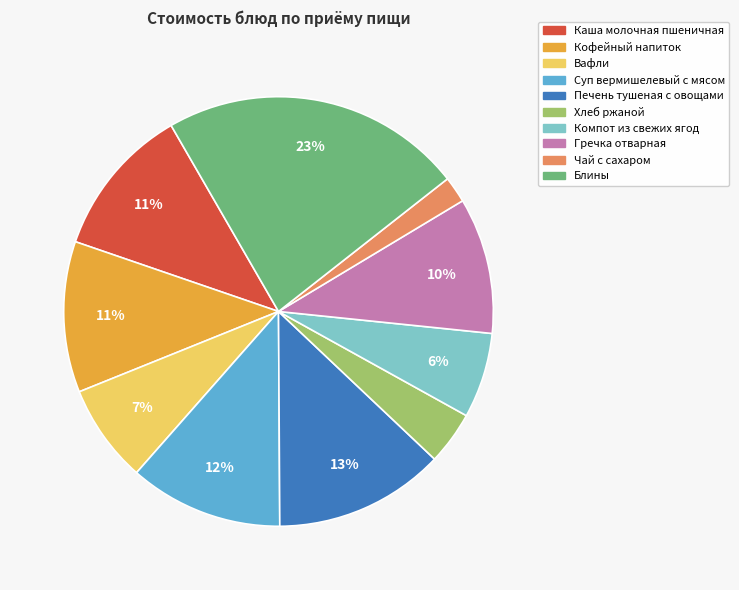

To the nearest percent, what is the average slice percentage?

10%